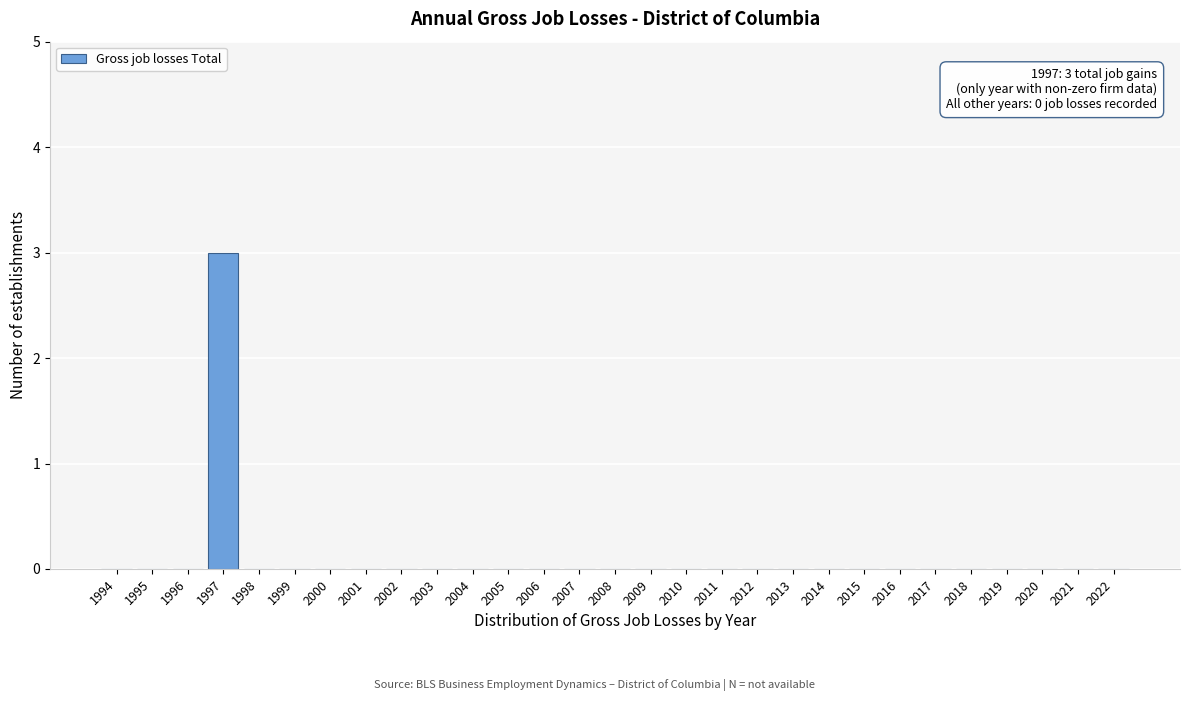

Reading left to right, extract all data points from this chart.

1994=0	1995=0	1996=0	1997=3	1998=0	1999=0	2000=0	2001=0	2002=0	2003=0	2004=0	2005=0	2006=0	2007=0	2008=0	2009=0	2010=0	2011=0	2012=0	2013=0	2014=0	2015=0	2016=0	2017=0	2018=0	2019=0	2020=0	2021=0	2022=0